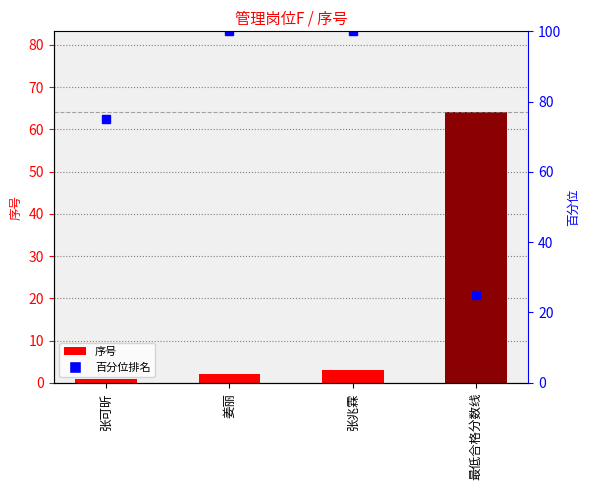

Which series changed the most between 张可昕 and 张兆霖?

百分位排名